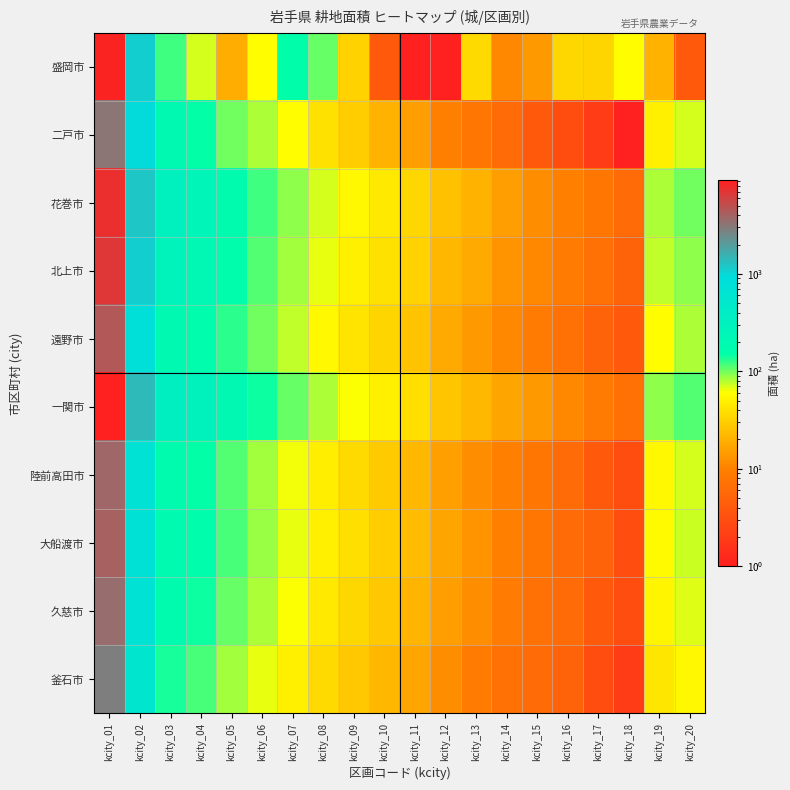

What is the smallest value displayed?

1